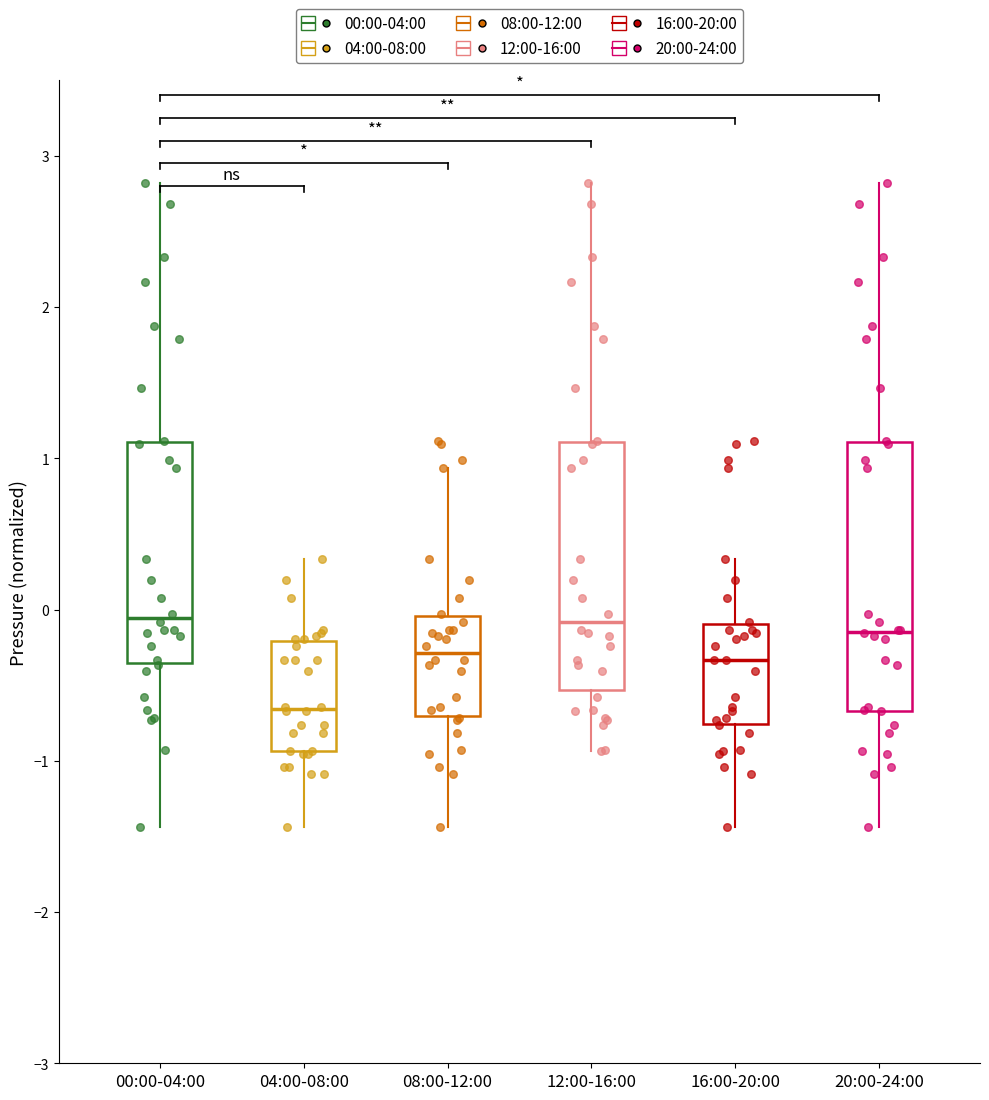

Reading left to right, read every box against the y-axis: the position of its median line, the range the box covers, and the ends of its whiskers. The values are not printed on the chart, so give them approximately, as read against the axis.

00:00-04:00: median -0.1, box -0.4 to 1.1, whiskers -1.4 to 2.8
04:00-08:00: median -0.7, box -0.9 to -0.2, whiskers -1.4 to 0.3
08:00-12:00: median -0.3, box -0.7 to 0.0, whiskers -1.4 to 0.9
12:00-16:00: median -0.1, box -0.5 to 1.1, whiskers -0.9 to 2.8
16:00-20:00: median -0.3, box -0.8 to -0.1, whiskers -1.4 to 0.3
20:00-24:00: median -0.1, box -0.7 to 1.1, whiskers -1.4 to 2.8